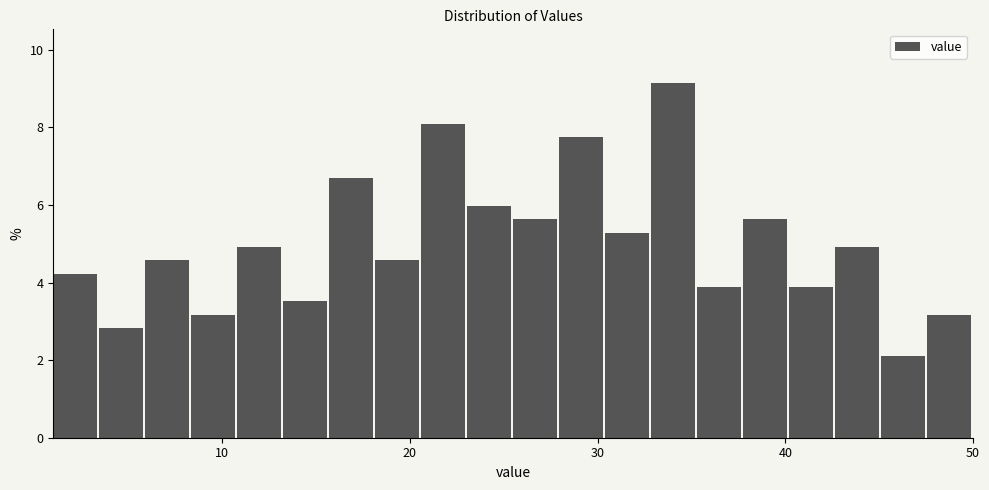

Read against the x-axis, roughly where is the centre of the tallest bar?

34